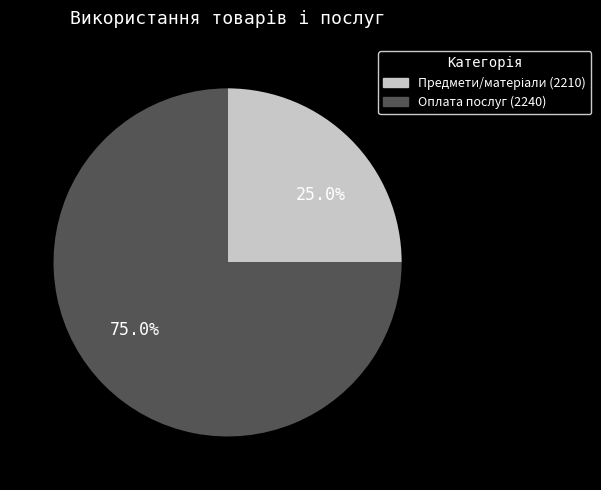

Between 75.0% and 25.0%, which is larger?

75.0%